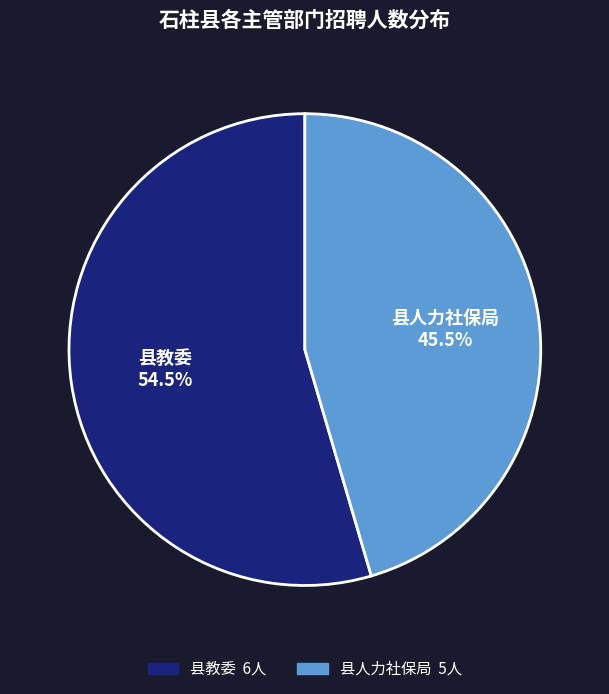

Does 县教委 represent more than half of the total?

Yes